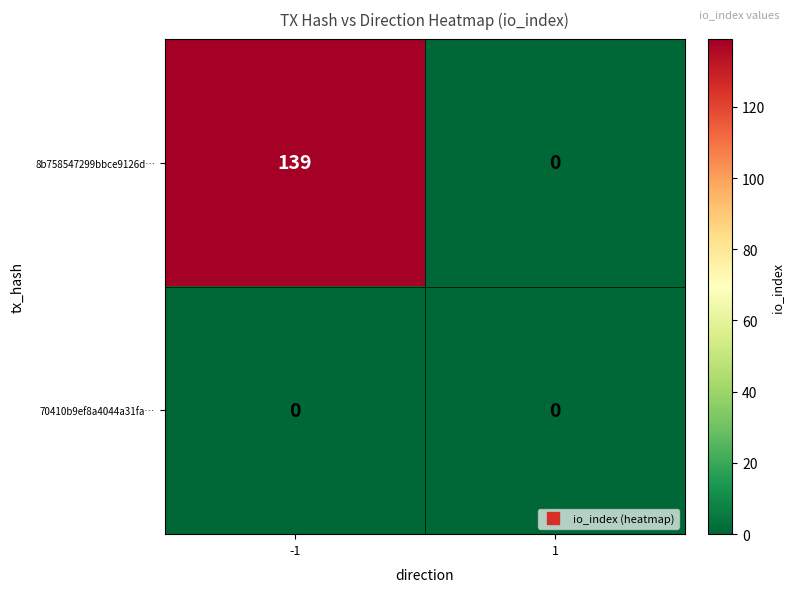

At which category is the sum across all series the highest?

-1